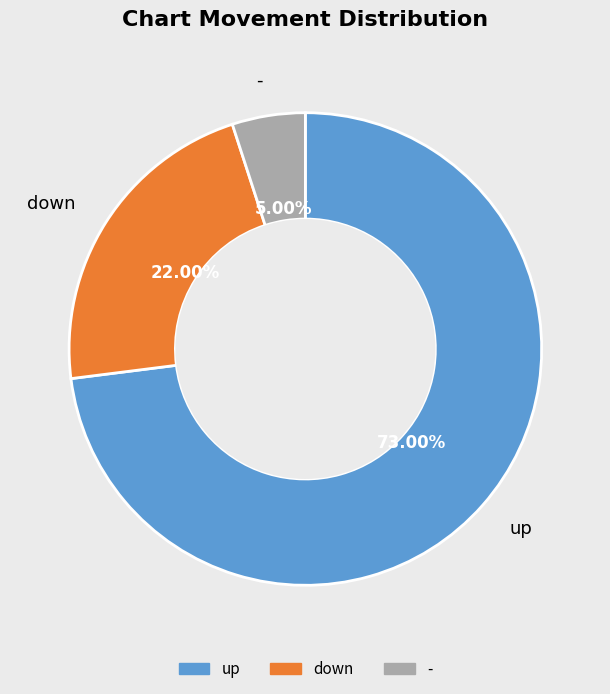

Which has a higher value, - or up?

up